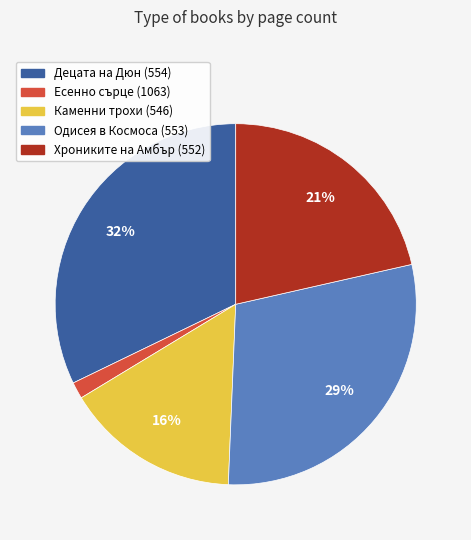

Is there any slice that represents more than half of the pie?

No